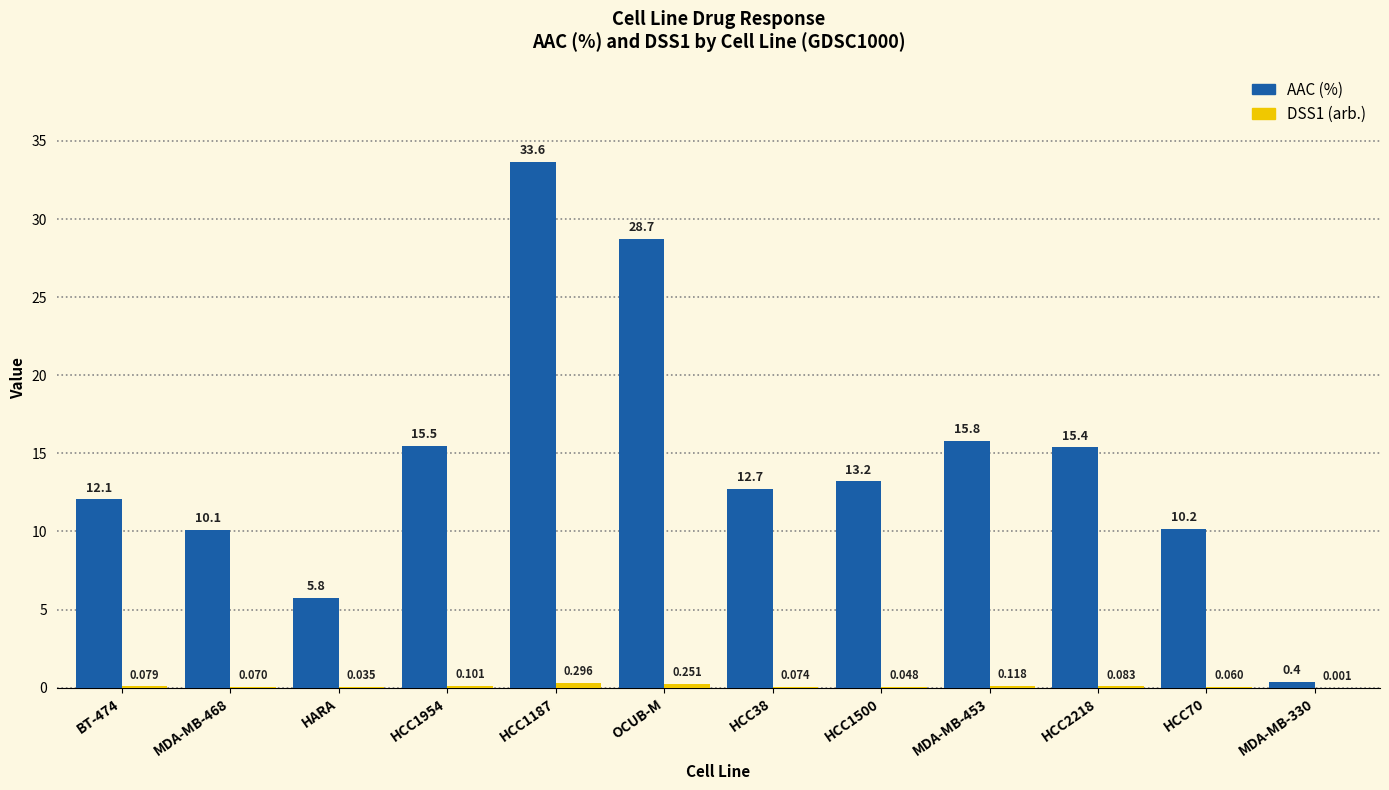

Between BT-474 and OCUB-M, which series saw the biggest shift?

AAC (%)